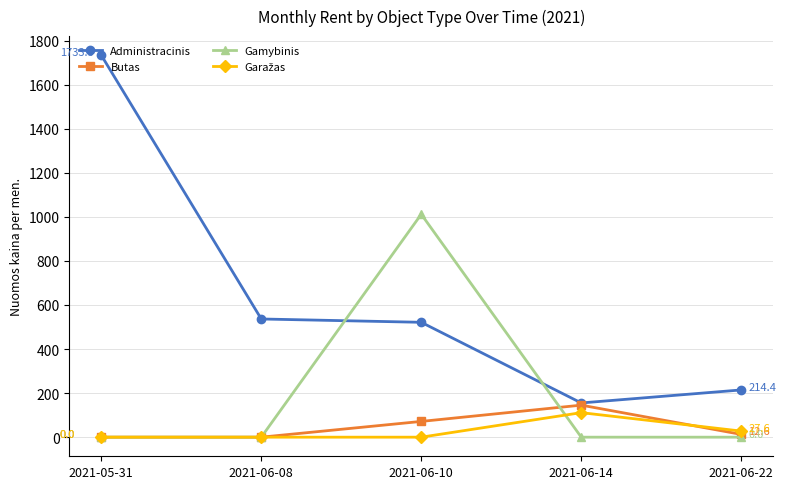

Does the chart display data point markers on the line(s)?

Yes